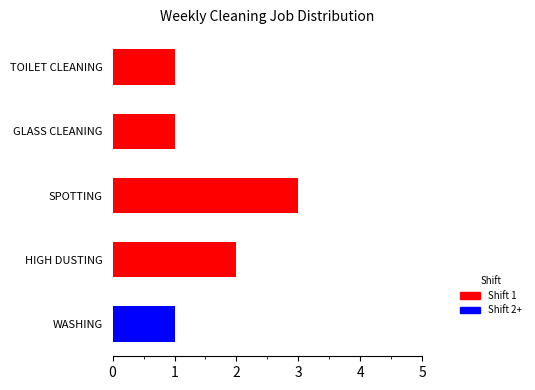

What is the label of the 1st bar from the bottom?

WASHING